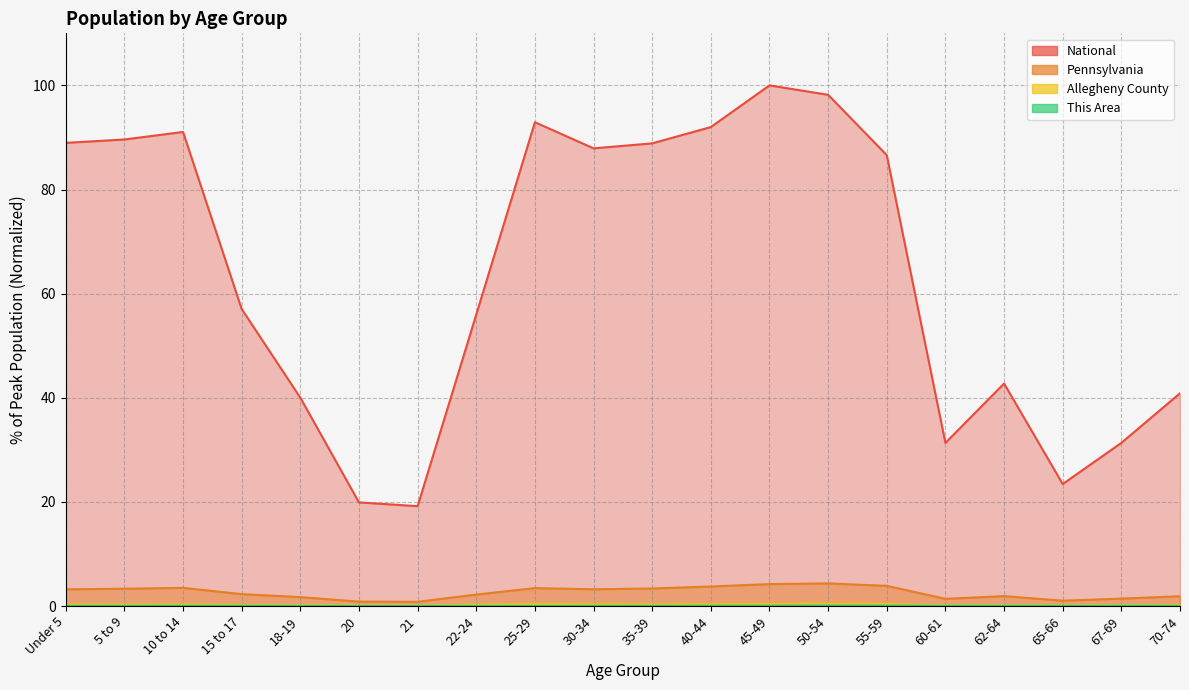

How many lines are shown in the chart?

4